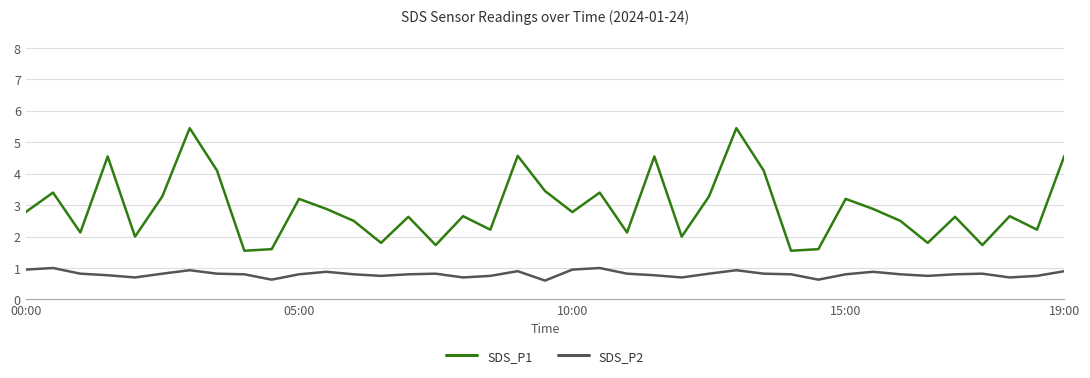

What is the lowest value of the SDS_P1 series?

1.6